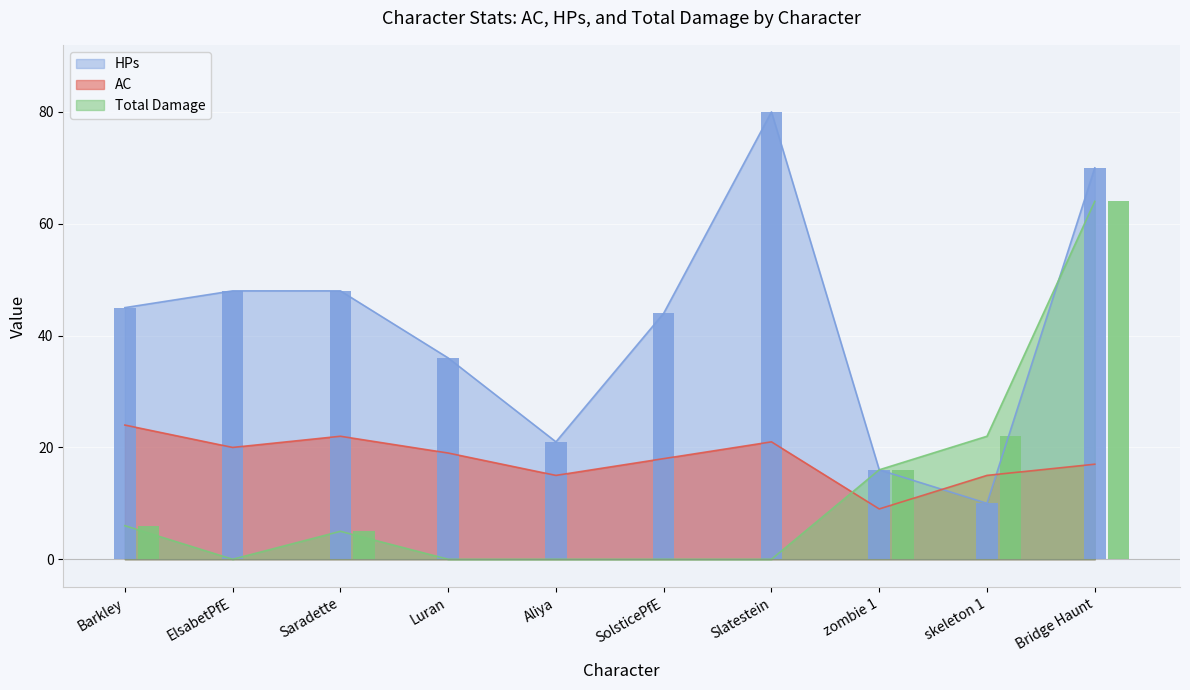

What is the total value across all series at Slatestein?

101